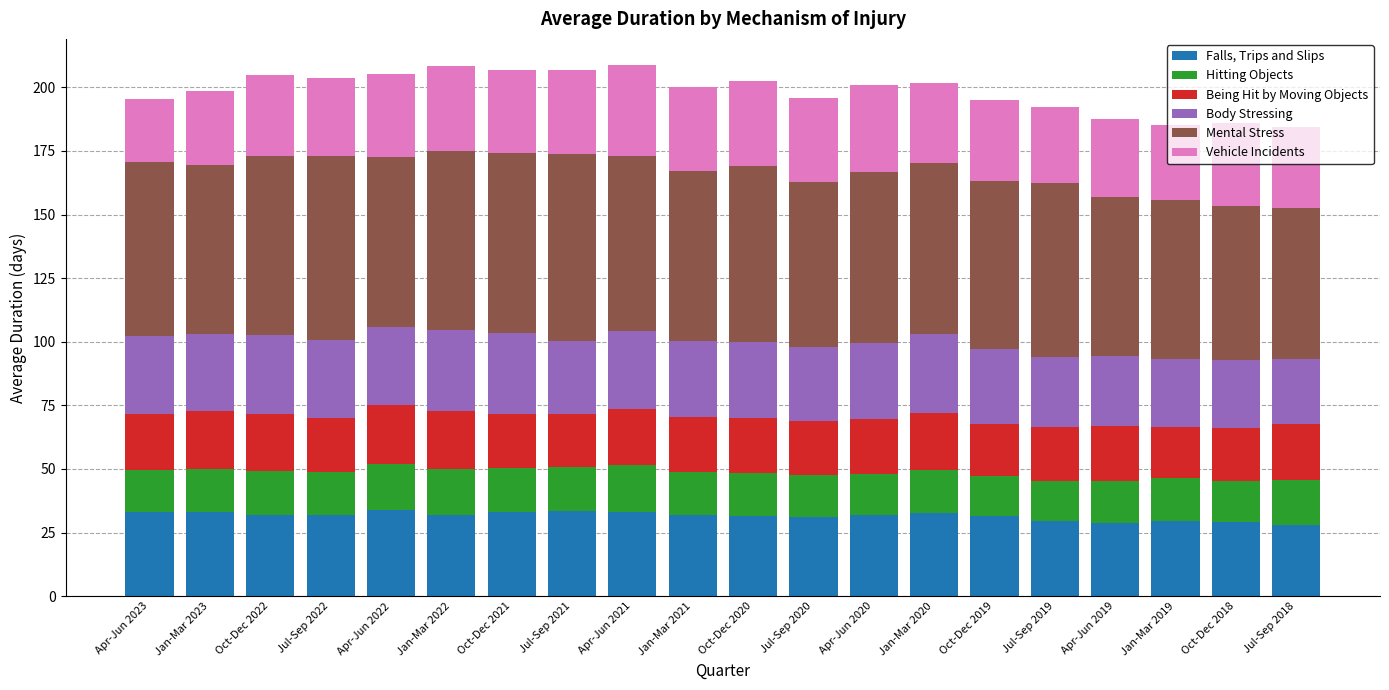

Does the chart contain stacked bars?

Yes